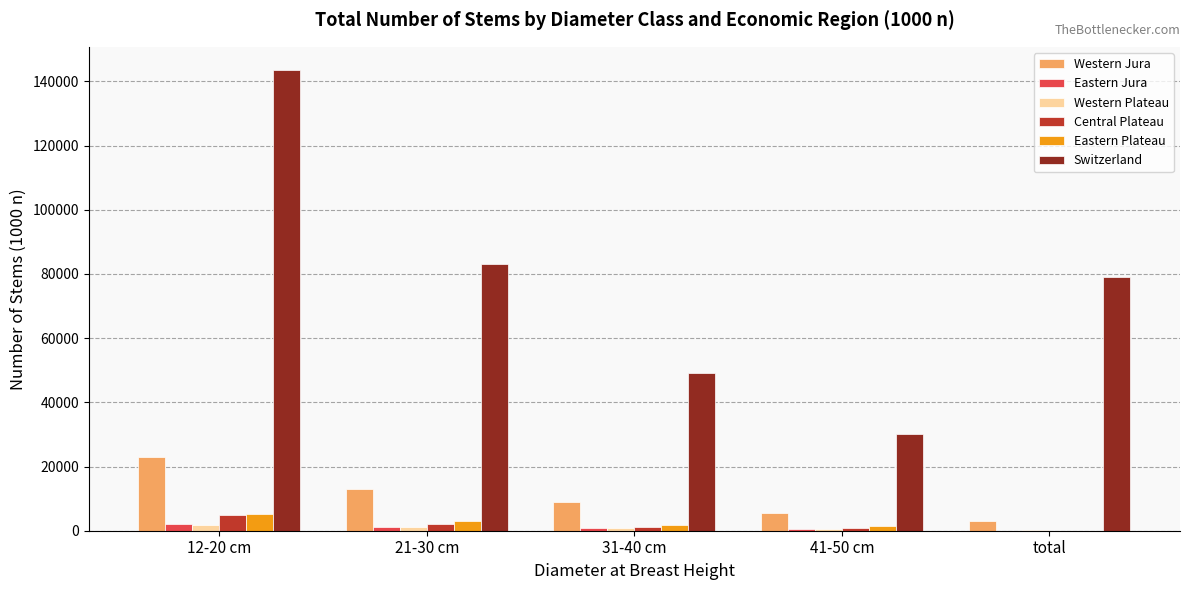

What is the sum of all Western Plateau values?

4817